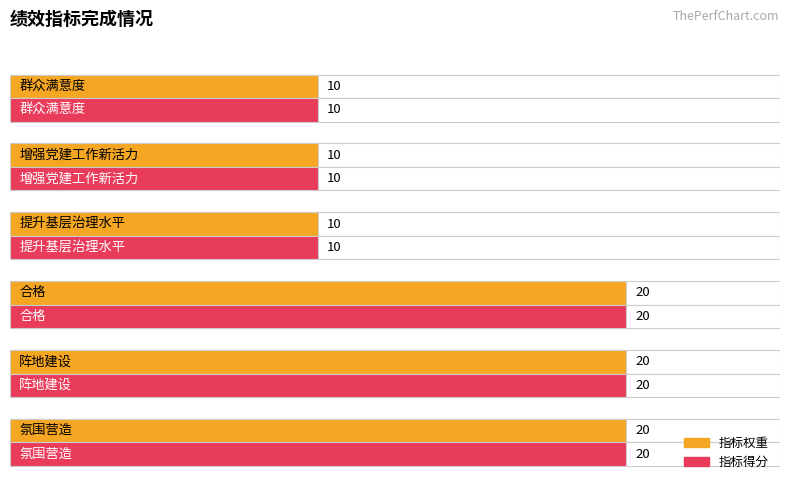

What is the value of the 指标得分 bar at the 2nd from the left?

20